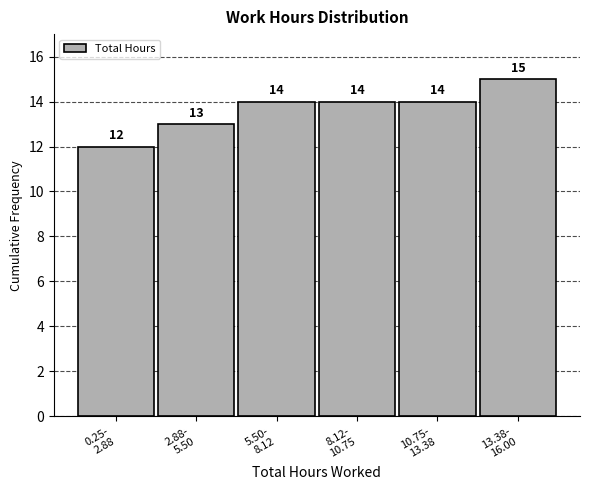

Reading left to right, list all the values displayed in this chart.

12	13	14	14	14	15